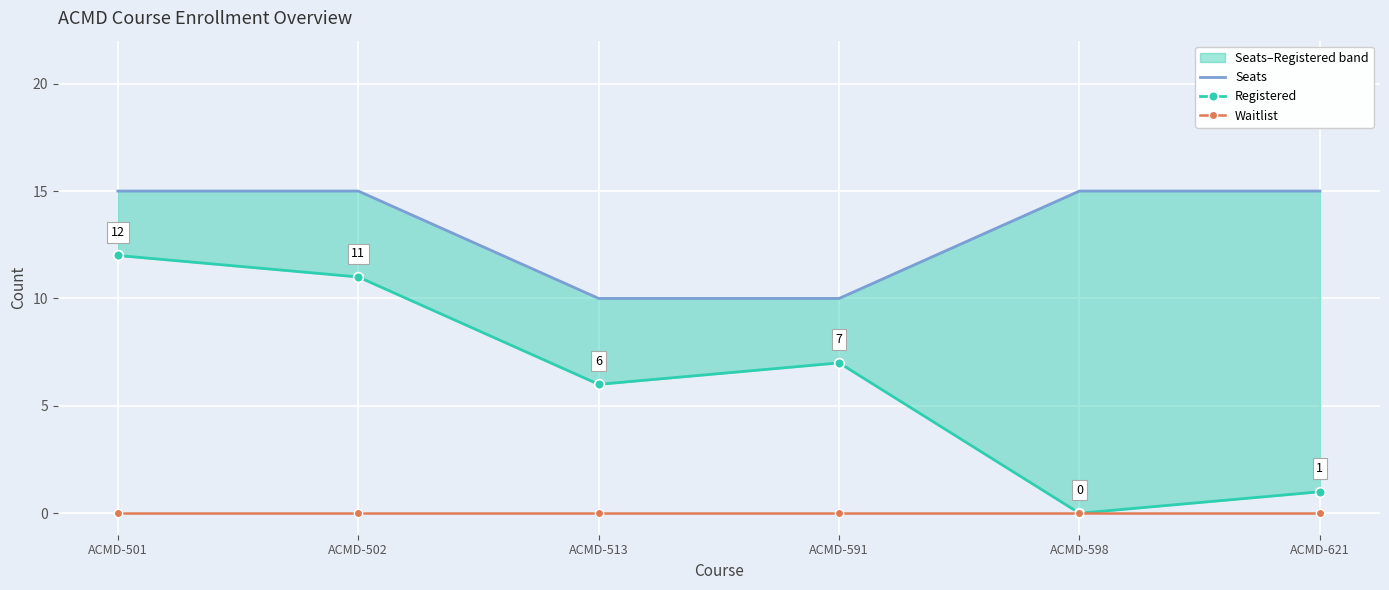

True or false: Seats has more than 0 interior local peaks.

False